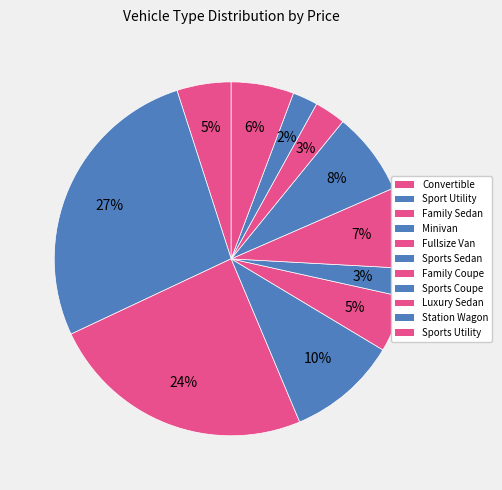

Which slice is the smallest?

Station Wagon